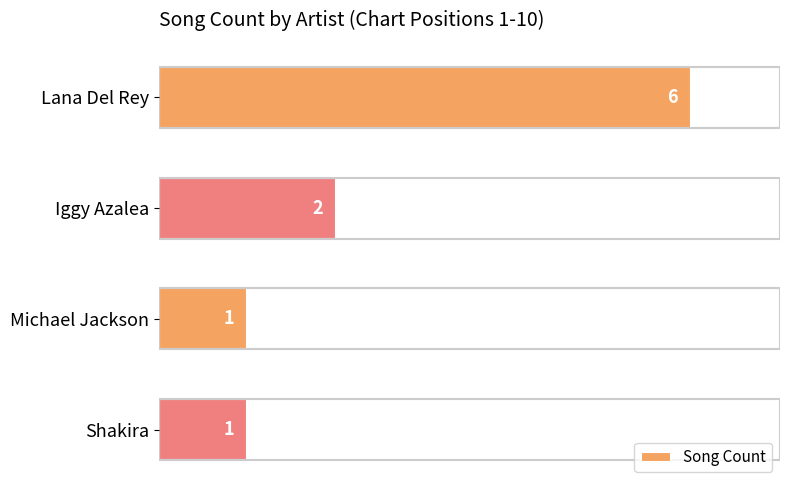

The value at Lana Del Rey is 3. True or false?

False